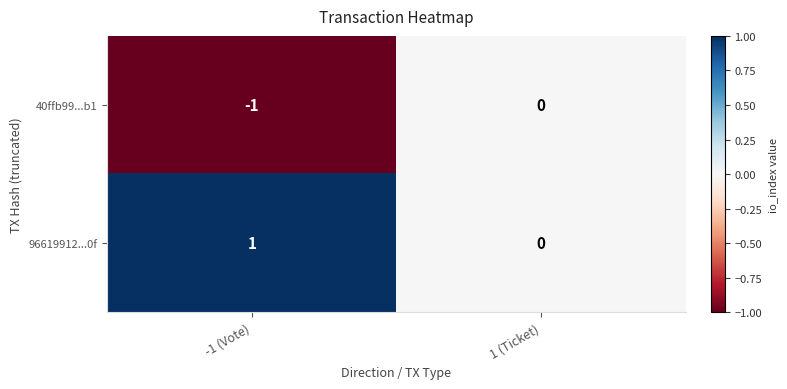

At which label does 96619912...0f reach its minimum?

1 (Ticket)